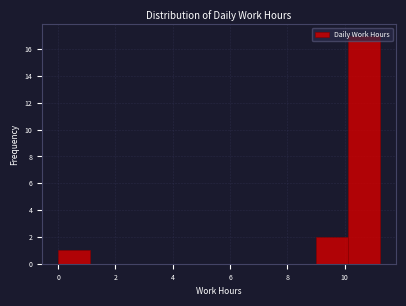

What is the height of the bar covering 9.0 to 10.2 on the x-axis? Neither the bar edges nor the heights are printed on the chart, so give them approximately, as read against the axes.

2